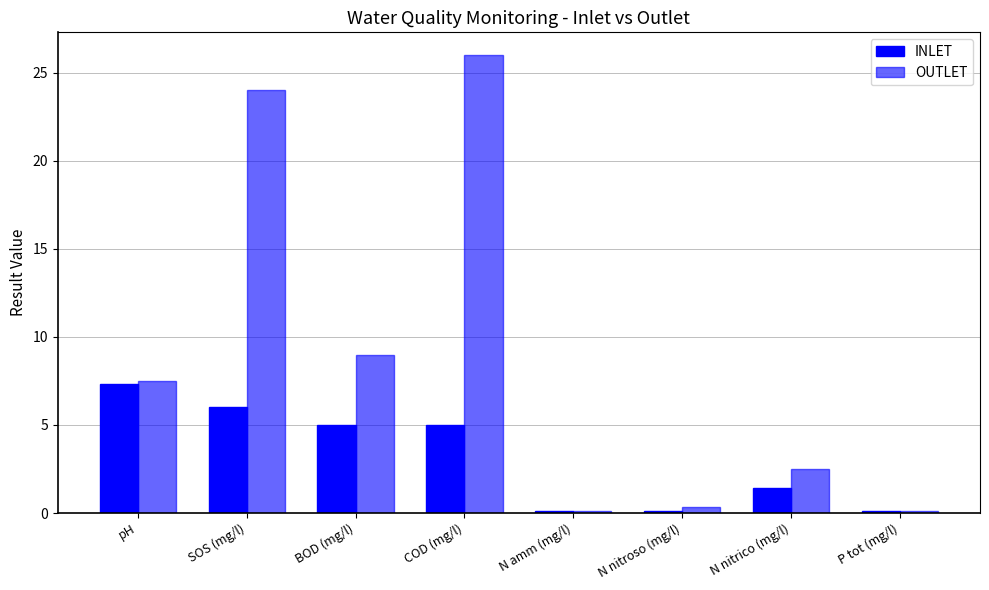

How many series are shown in this chart?

2